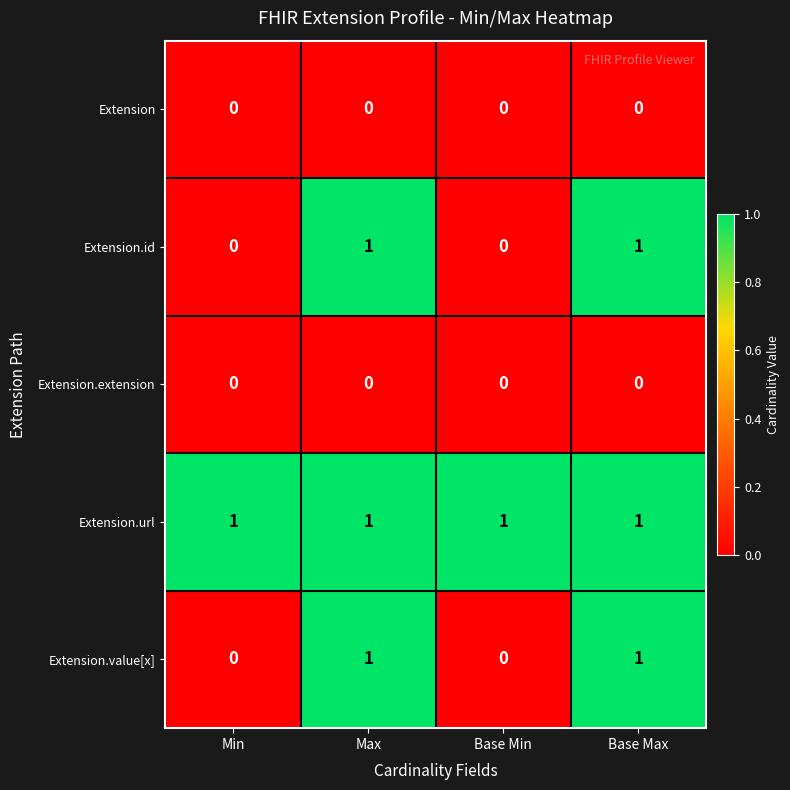

Reading left to right, extract all data points from this chart.

Extension: 0	0	0	0
Extension.id: 0	1	0	1
Extension.extension: 0	0	0	0
Extension.url: 1	1	1	1
Extension.value[x]: 0	1	0	1